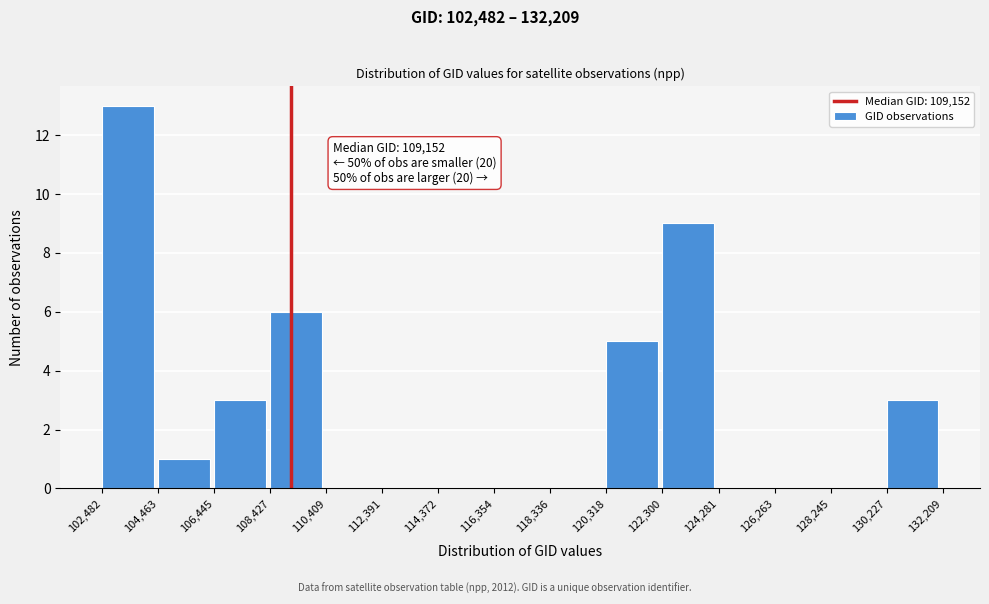

Over which range of the x-axis is the bar tallest?

102,482 to 104,463